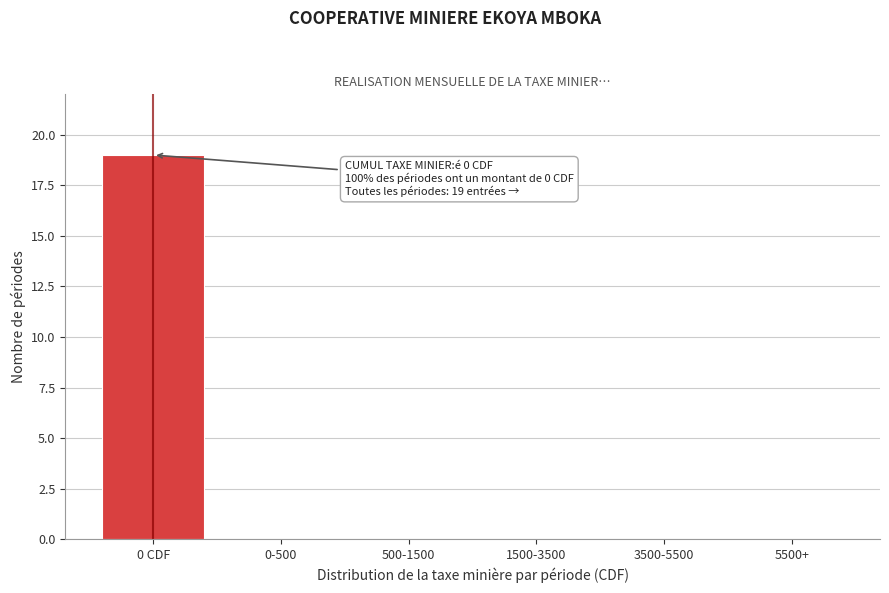

Reading left to right, list all the values displayed in this chart.

0 CDF=19	0-500=0	500-1500=0	1500-3500=0	3500-5500=0	5500+=0